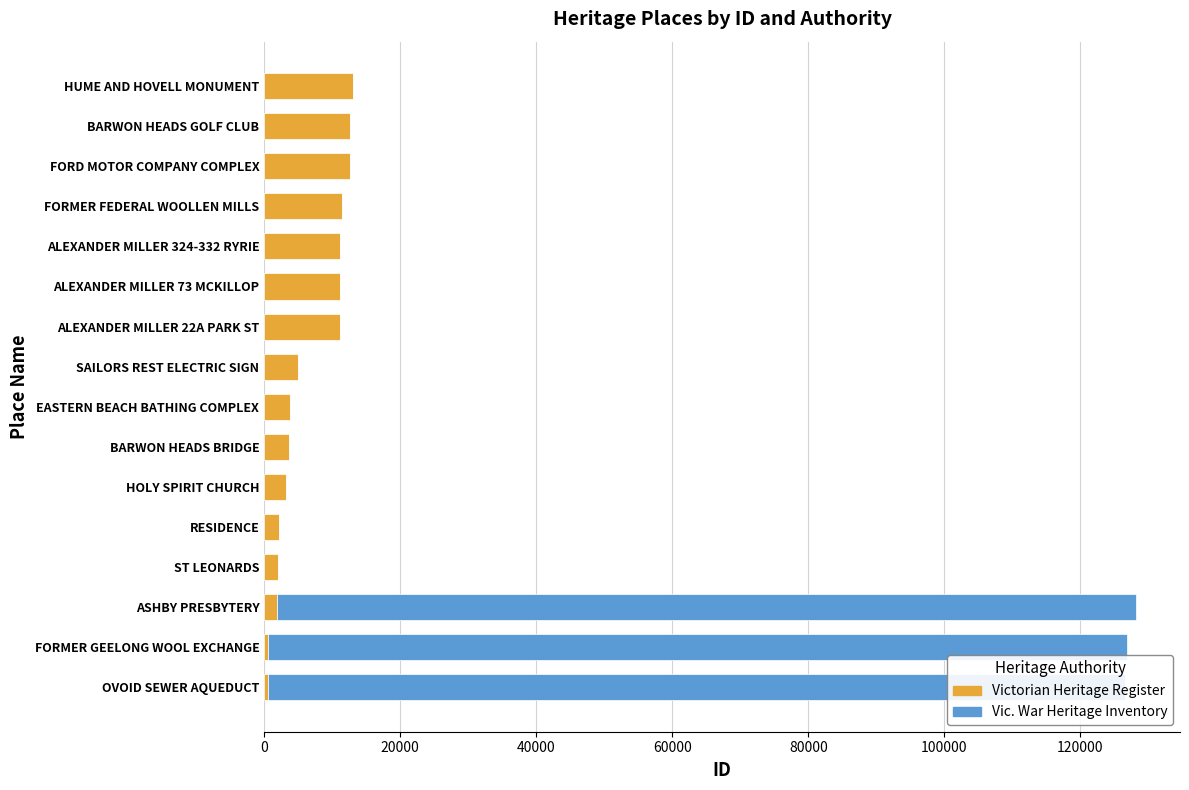

What is the total value across all series at HOLY SPIRIT CHURCH?

3240